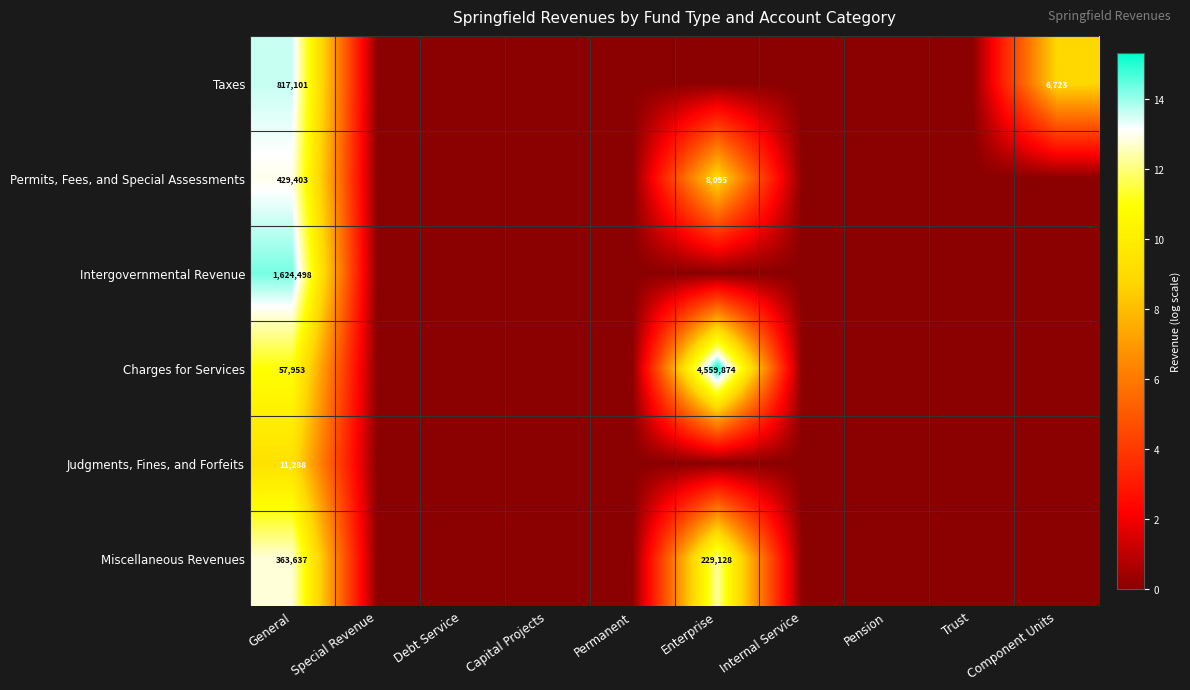

What is the total value across all series at General?

3303880